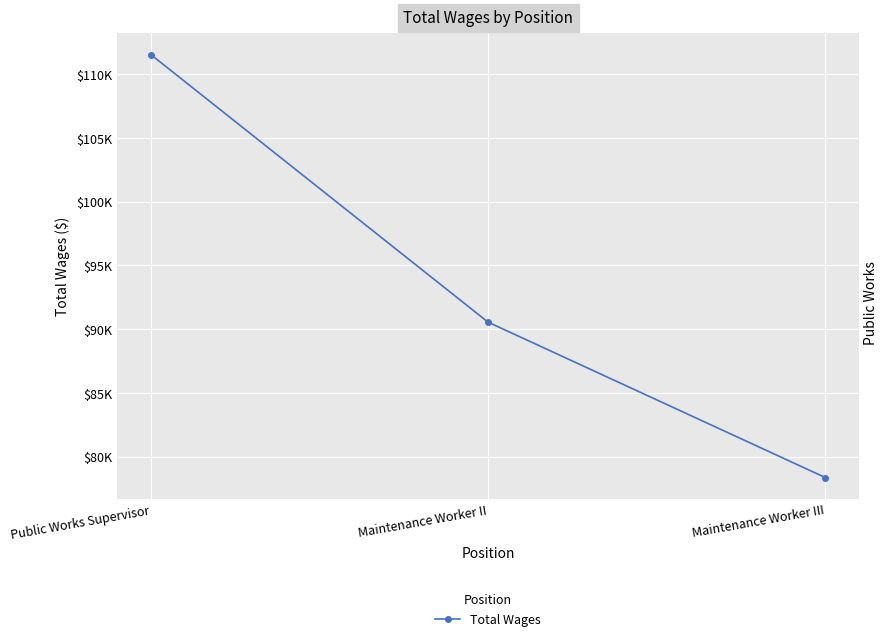

Count the values in the range 78365 to 111543.

3